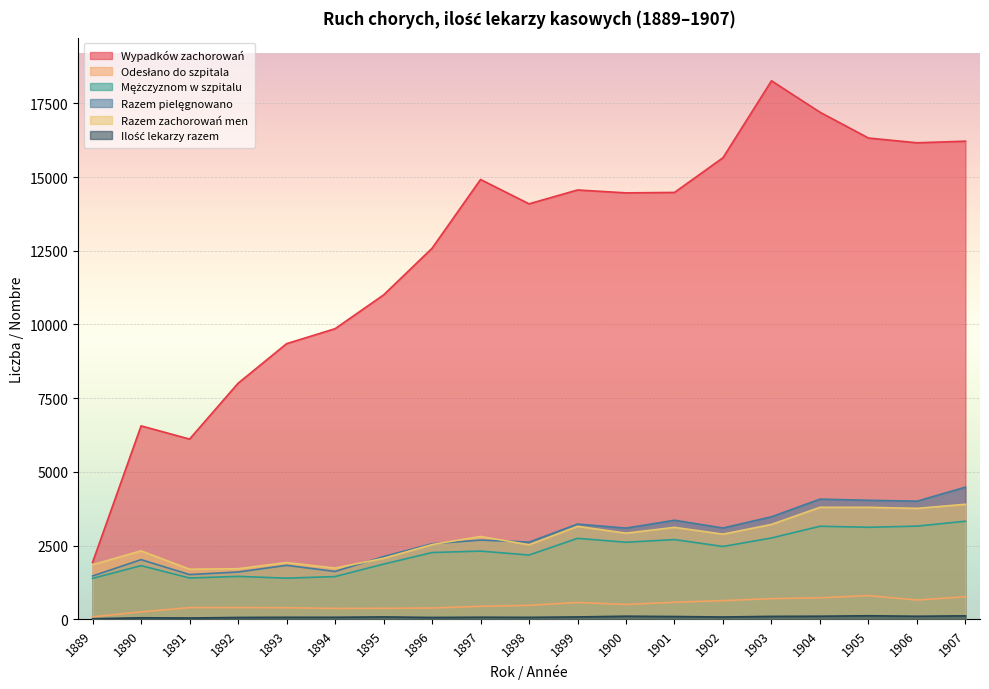

Count the number of data series in this chart.

6